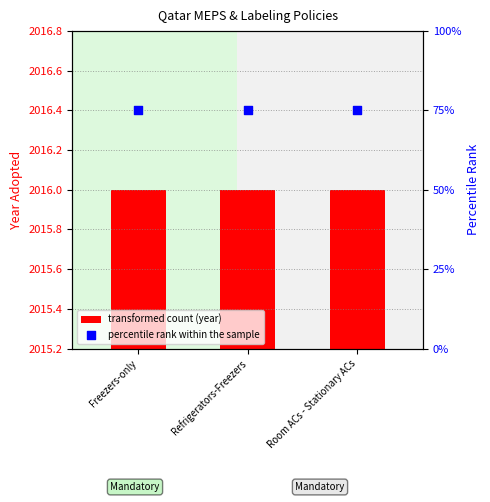

Which series contains the lowest Y value?

Adopted Year